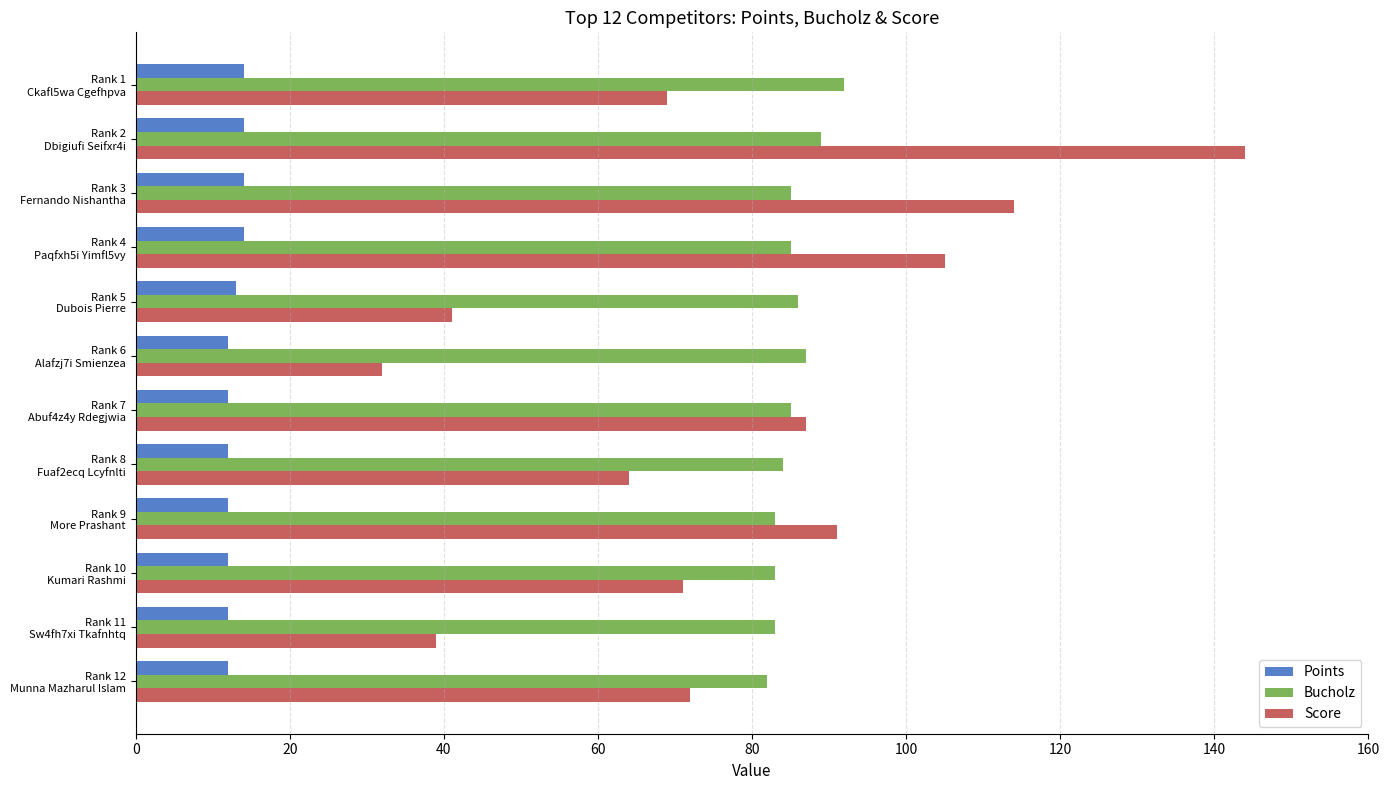

Which series has the widest spread of values?

Score